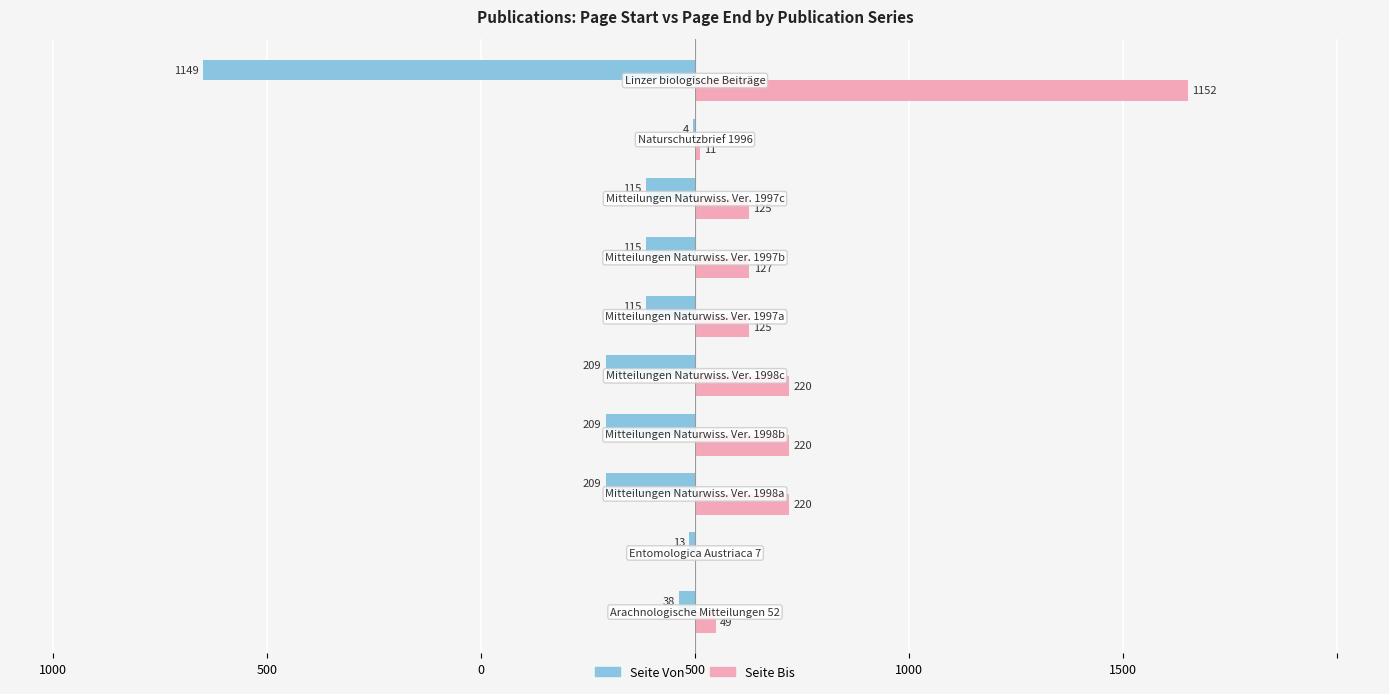

What are all the series names shown in the legend?

Seite Von, Seite Bis